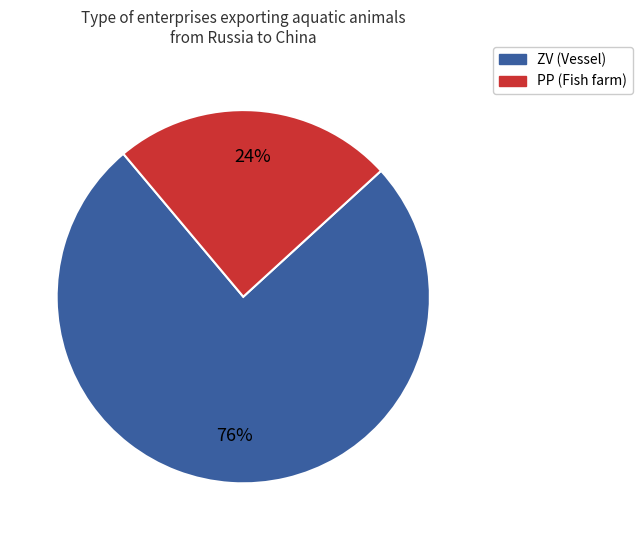

Is it true that РР is 24% of the pie?

True